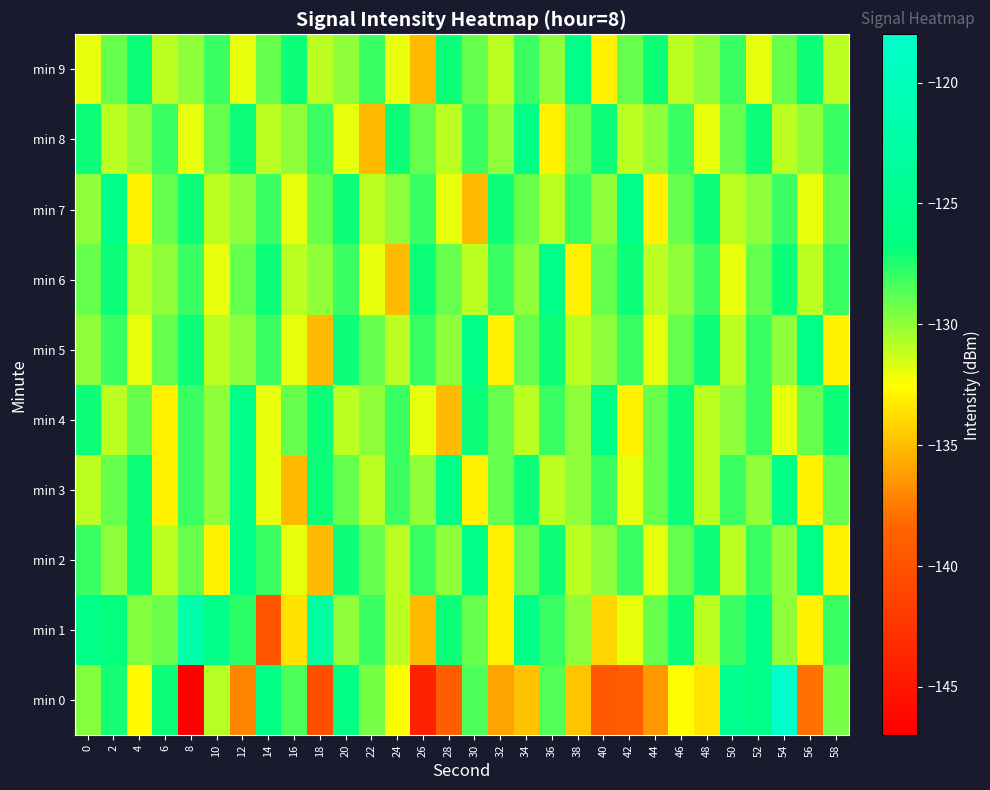

What is the total value across all series at 0?

-1289.5